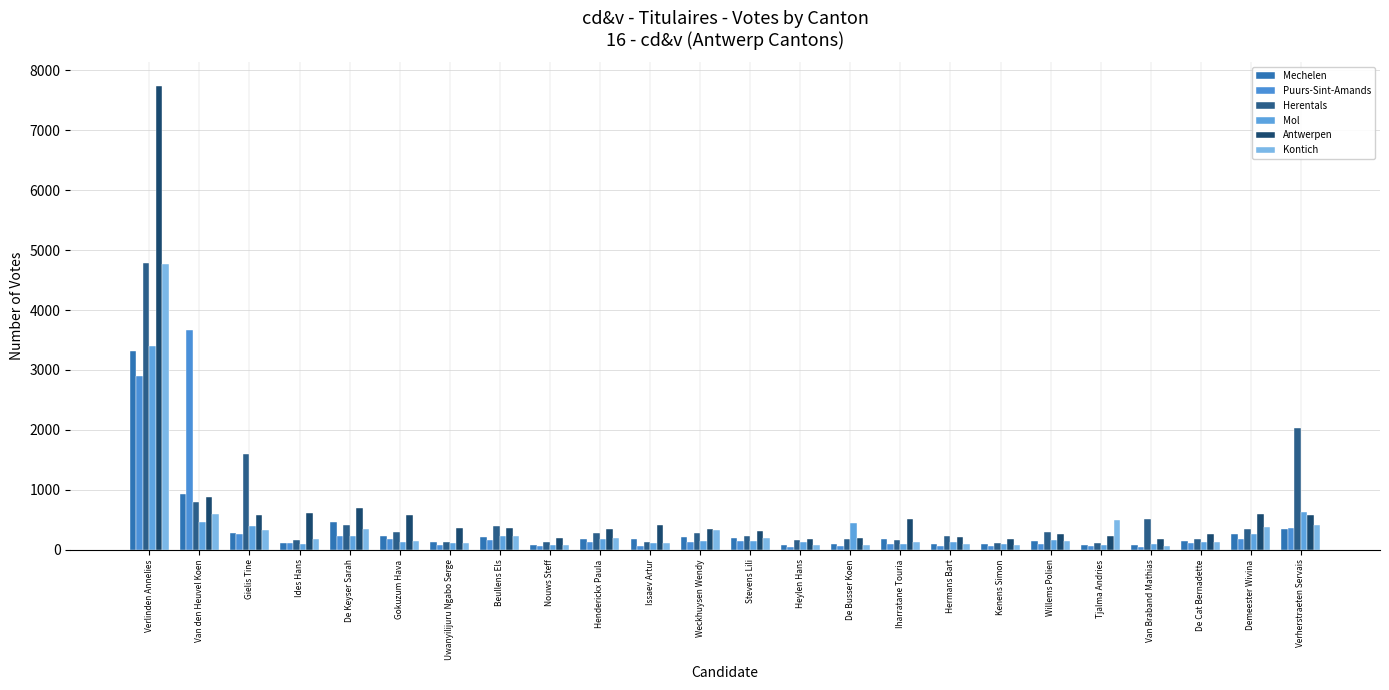

What is the greatest value displayed?

7746